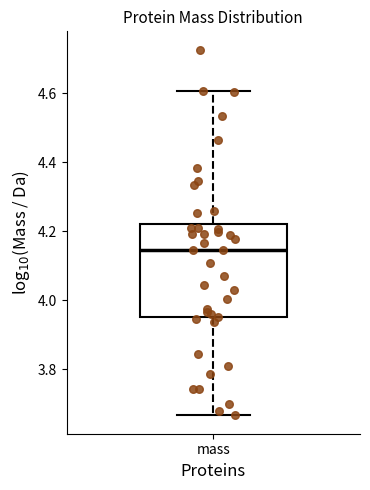

Read this box plot against the y-axis: the position of the median line, the range covered by the box, and the ends of both whiskers. The values are not printed on the chart, so give them approximately, as read against the axis.

median 4.14, box 3.96 to 4.22, whiskers 3.66 to 4.60